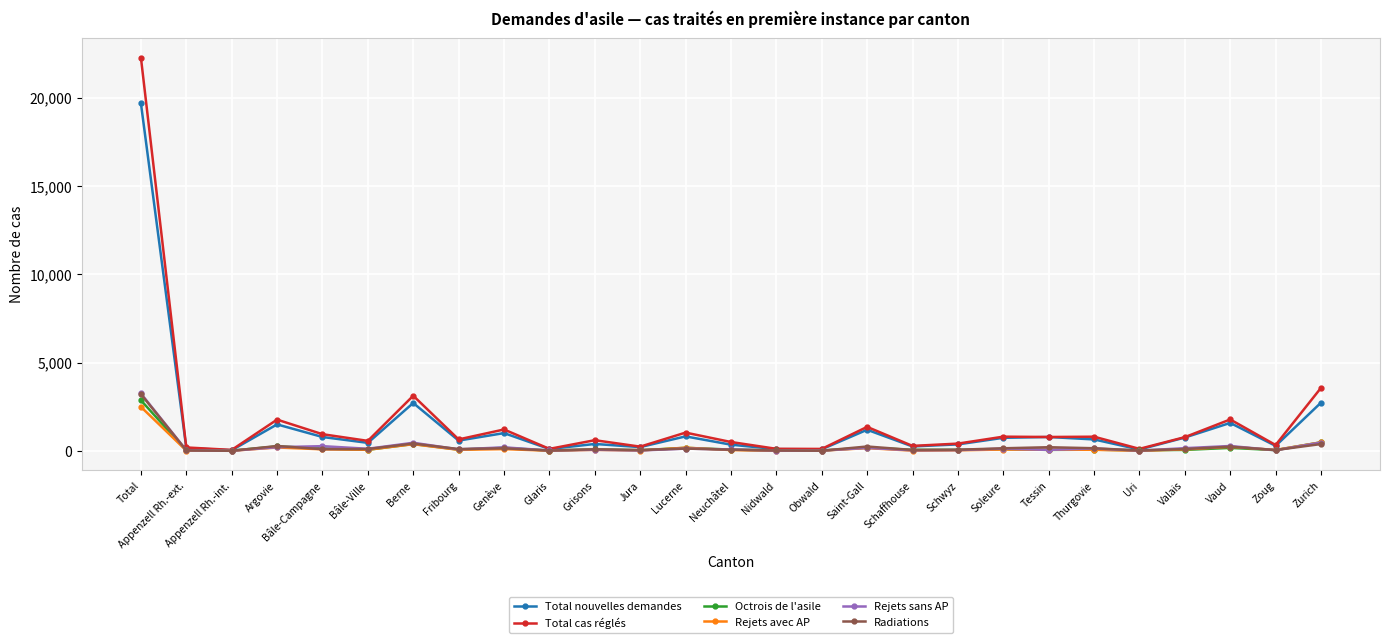

The value of Total cas réglés at Total is 22273. True or false?

True